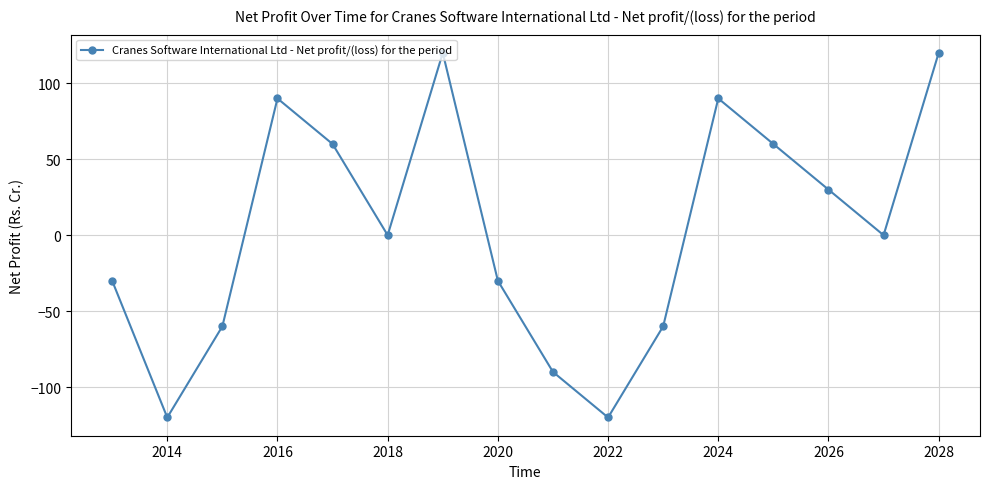

How many interior local peaks (higher than both neighbors) does the data have?

3